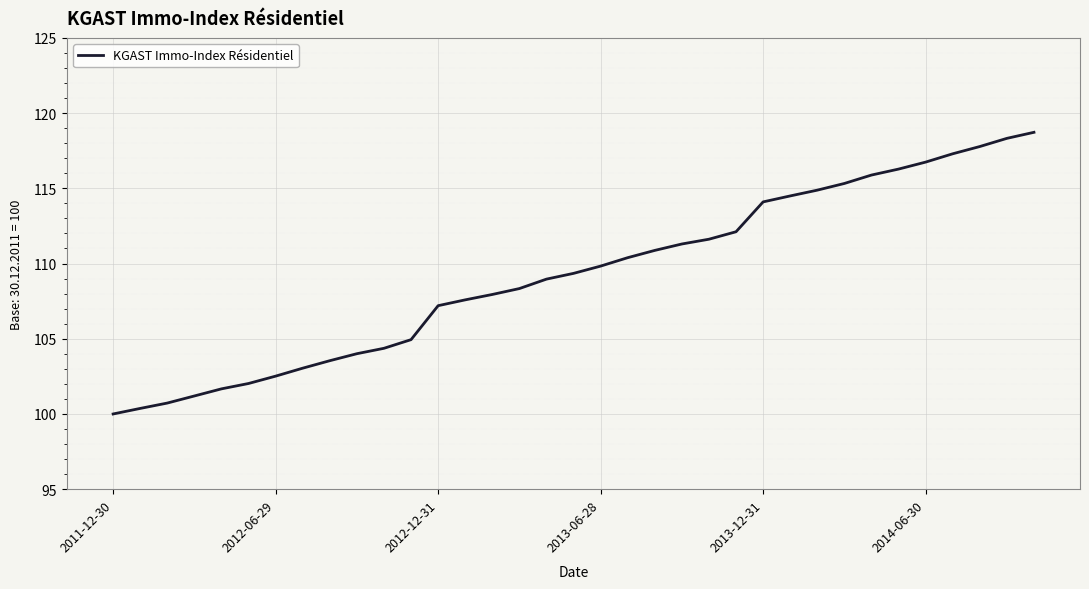

What is the difference between the maximum and minimum values?

18.7